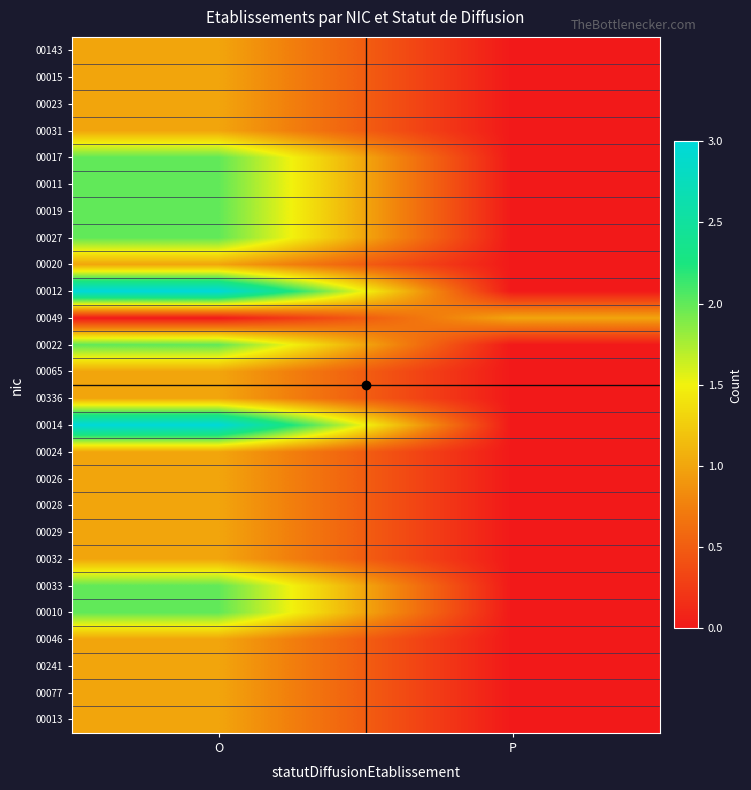

At how many categories does at least one series exceed 1?

1